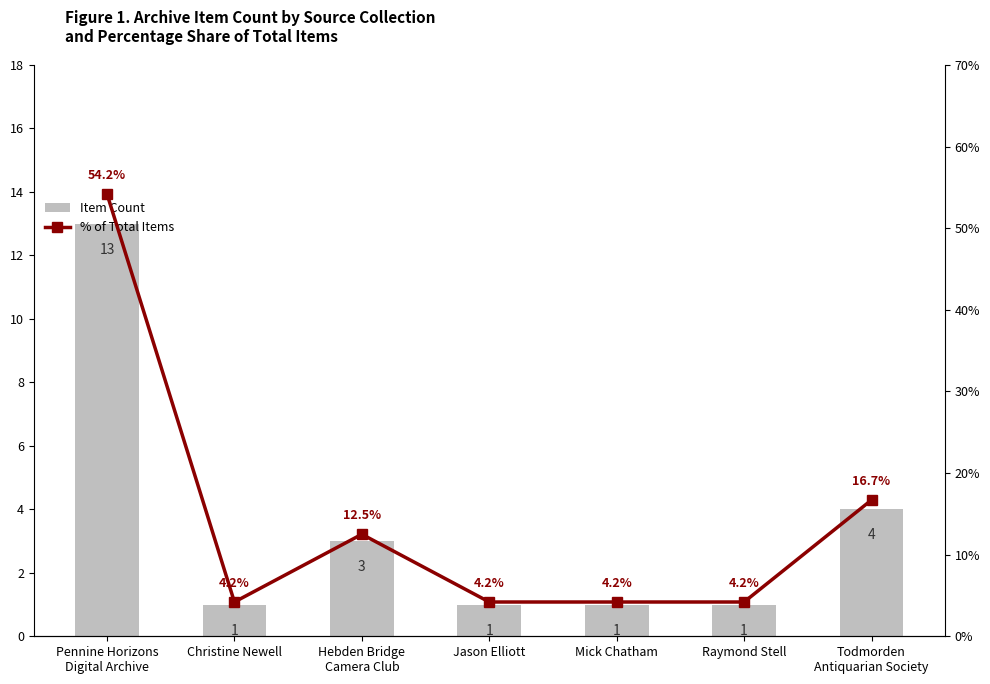

What is the sum of all Item Count values?

24.0